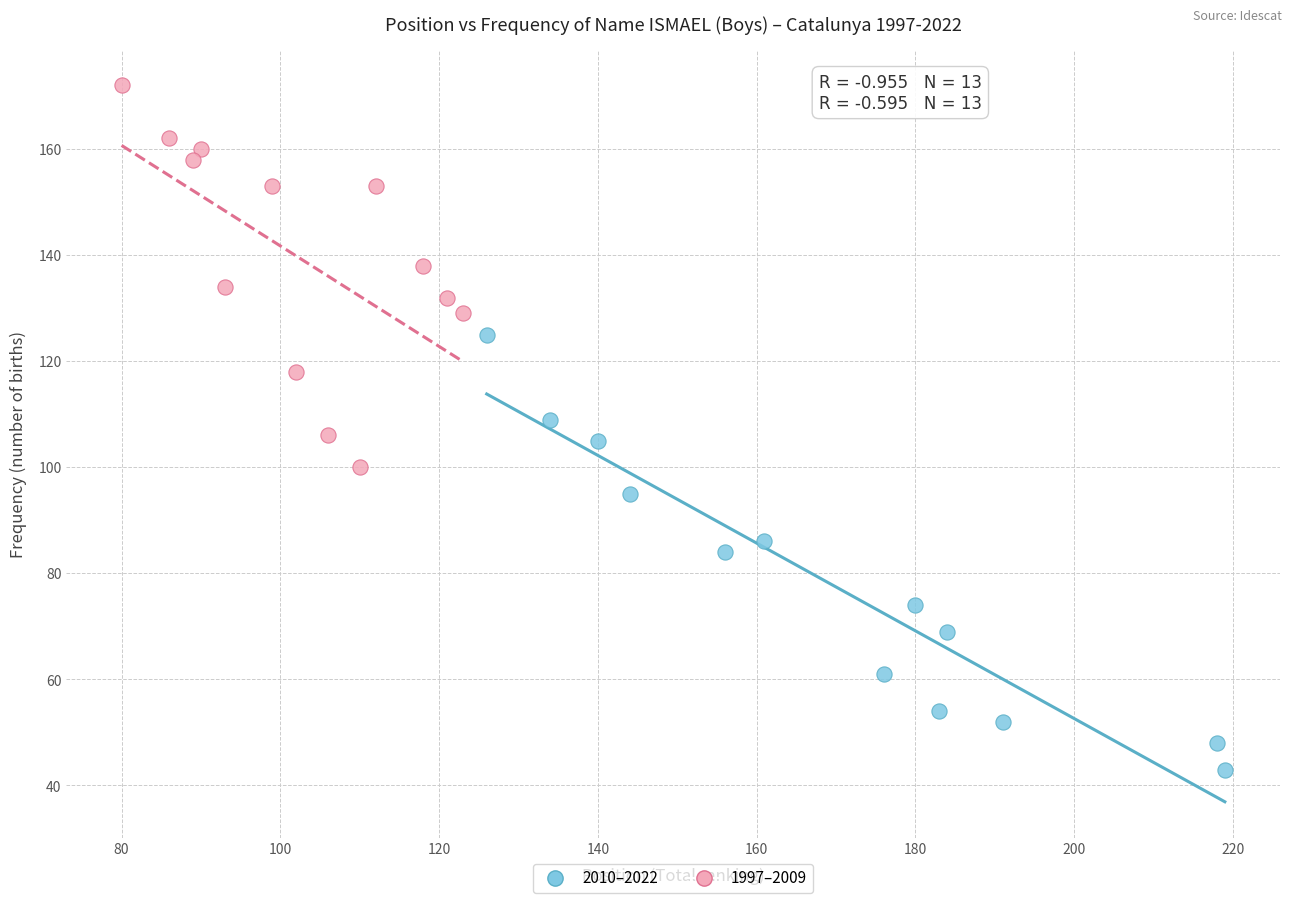

Which series contains the lowest Y value?

2010–2022